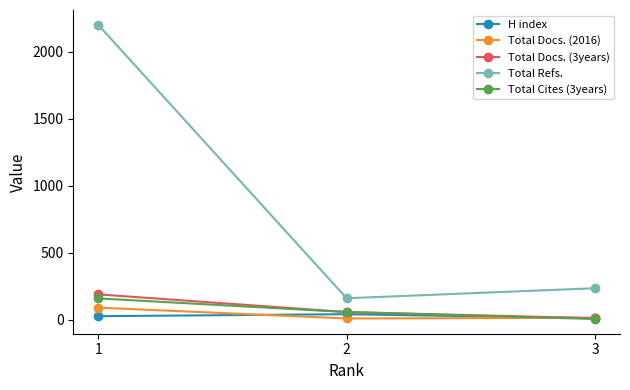

Which series has the largest range (max minus min)?

Total Refs.